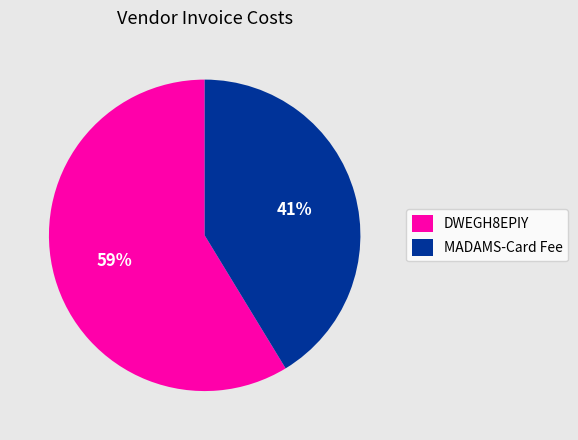

Combined, do MADAMS-Card Fee and DWEGH8EPIY account for over 50%?

Yes